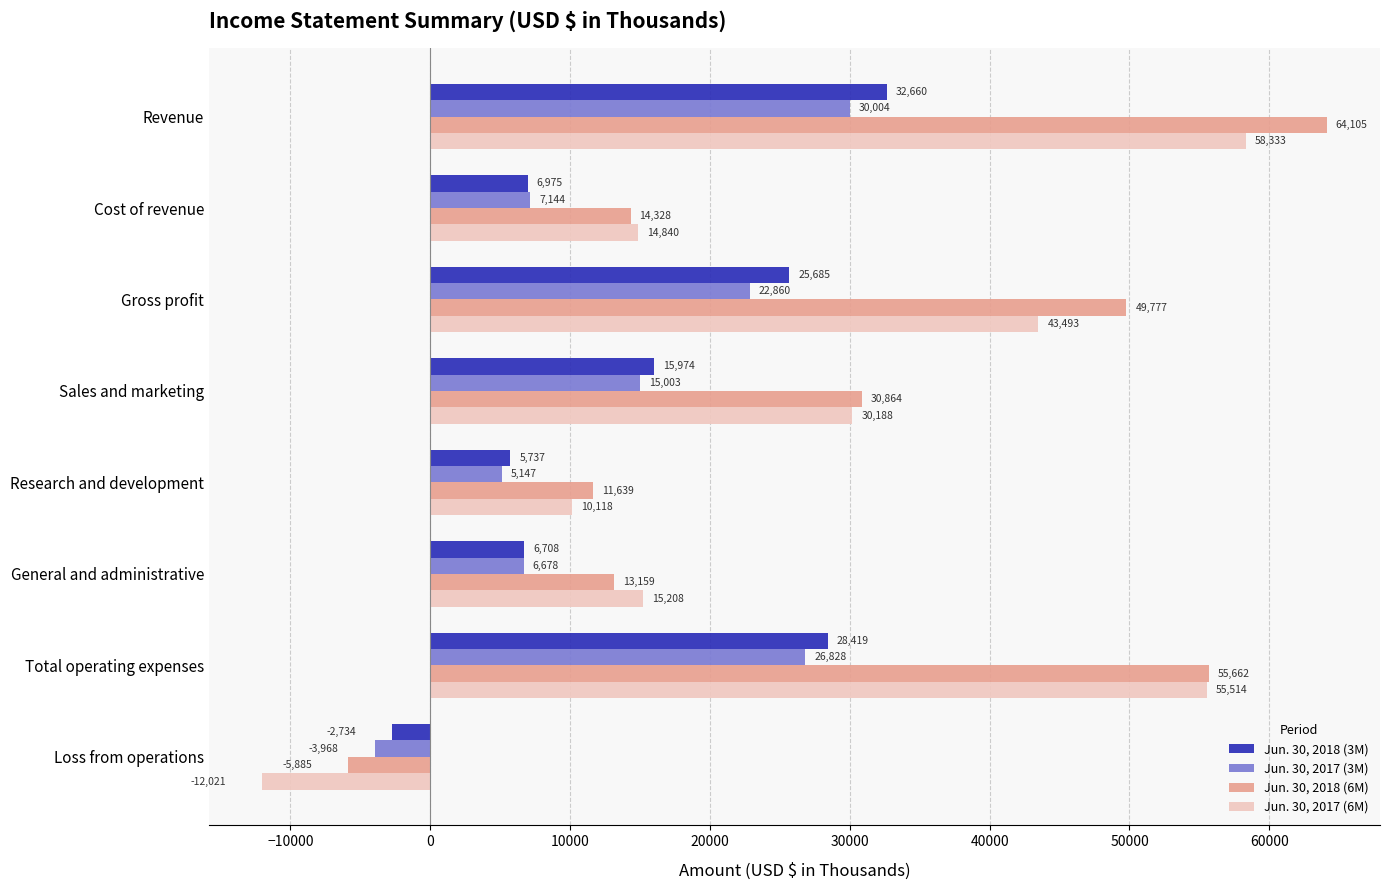

Which category has the highest value across all series?

Revenue